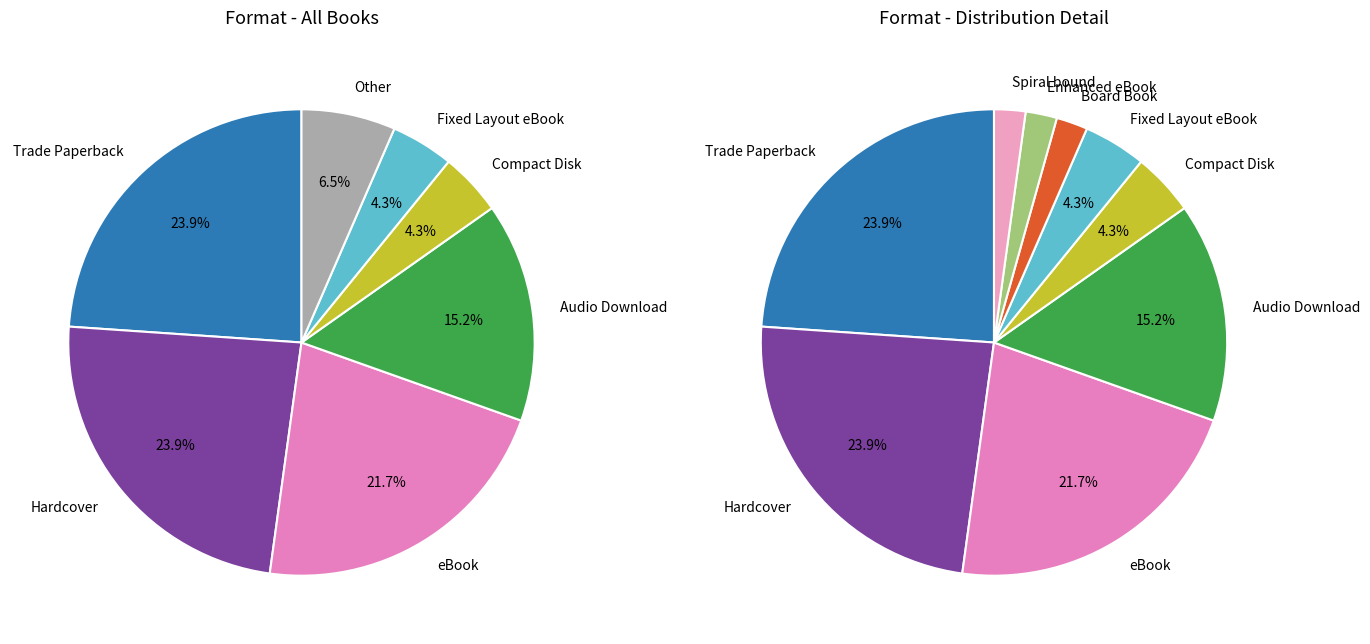

True or false: Enhanced eBook accounts for 2% of the total.

True